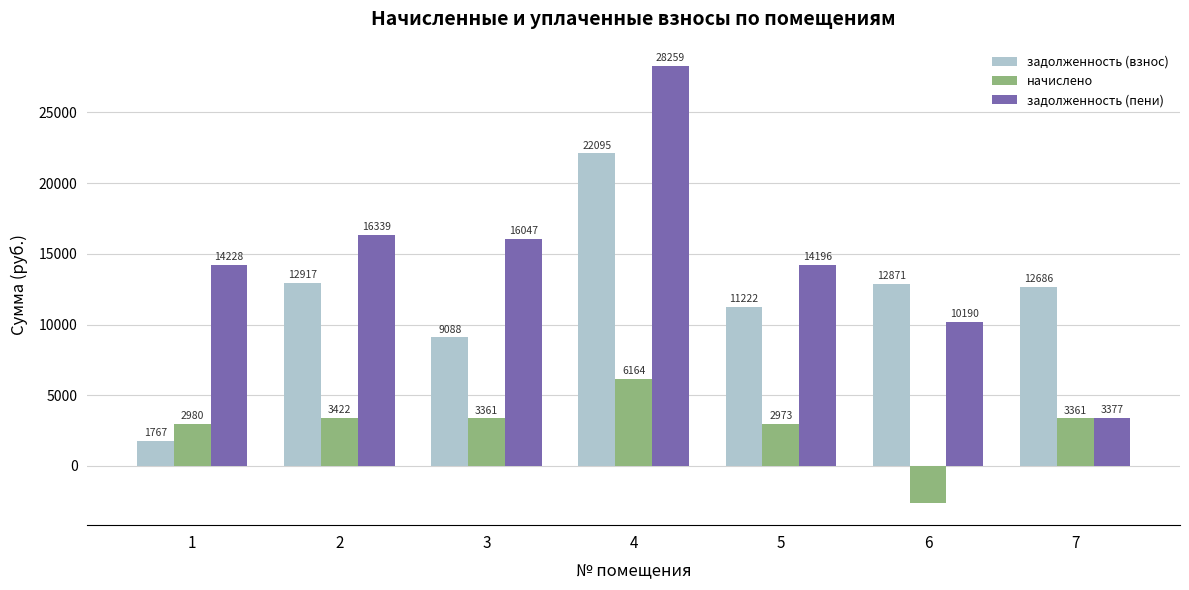

Is the value of начислено at 3 greater than the value of задолженность (взнос) at 5?

No